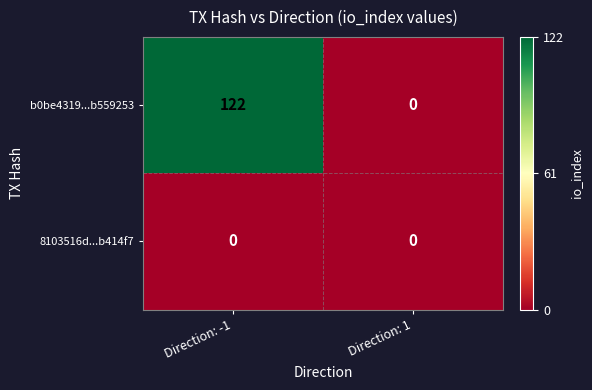

Is it true that b0be4319...b559253 equals 0 at Direction: 1?

True